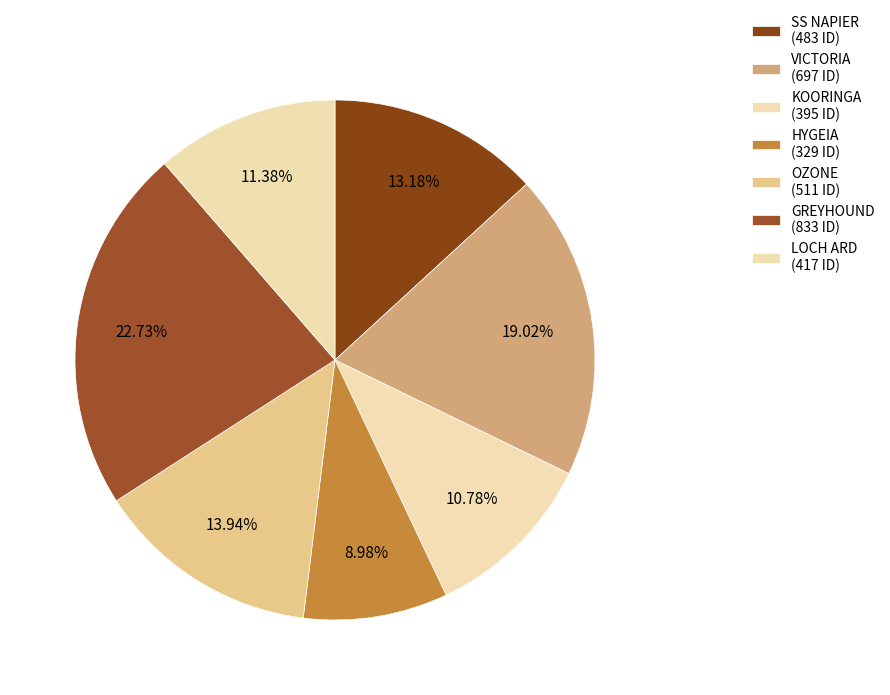

To the nearest percent, what is the difference between the VICTORIA and KOORINGA slice percentages?

8%